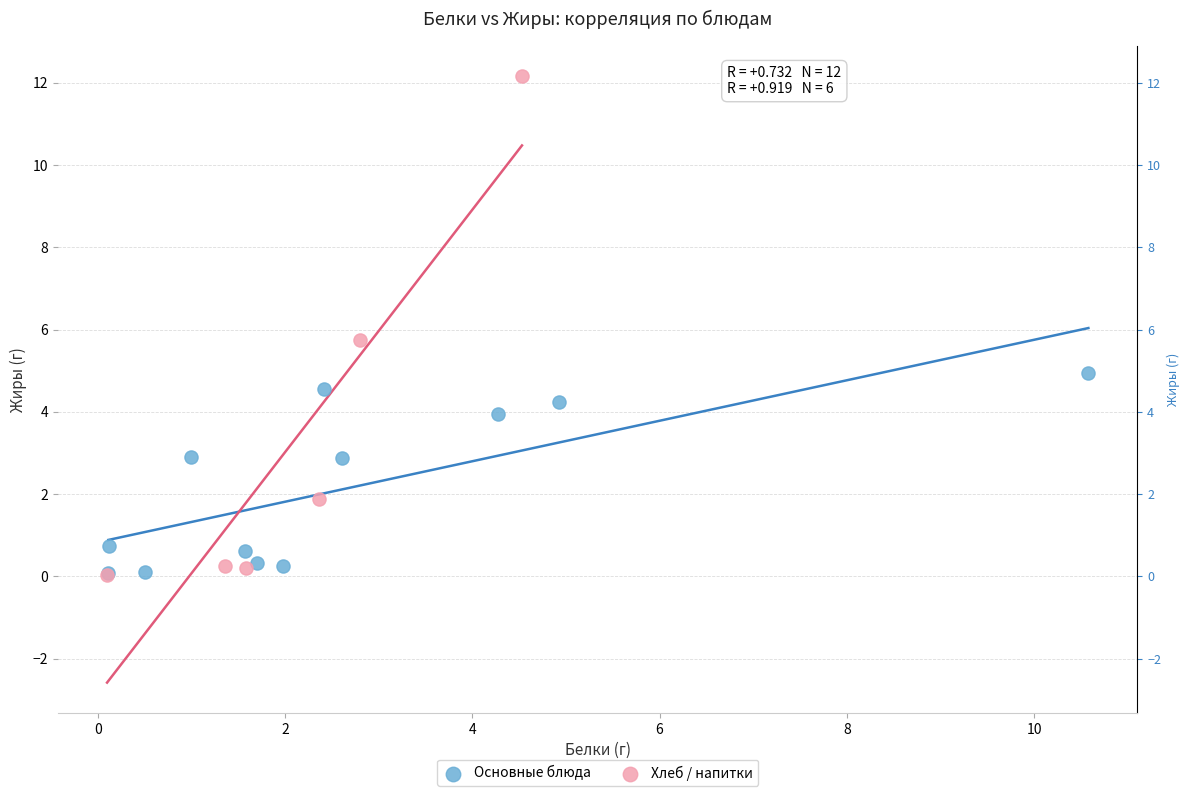

Which series has the largest Y range (max minus min)?

Хлеб / напитки